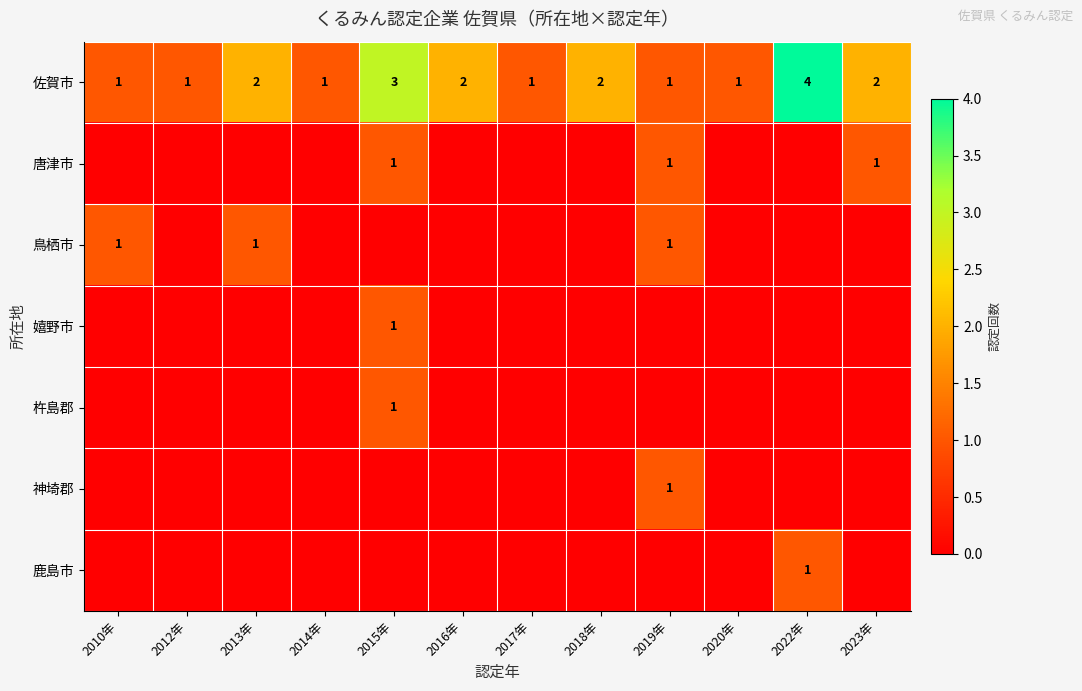

At which category is the sum across all series the highest?

2015年